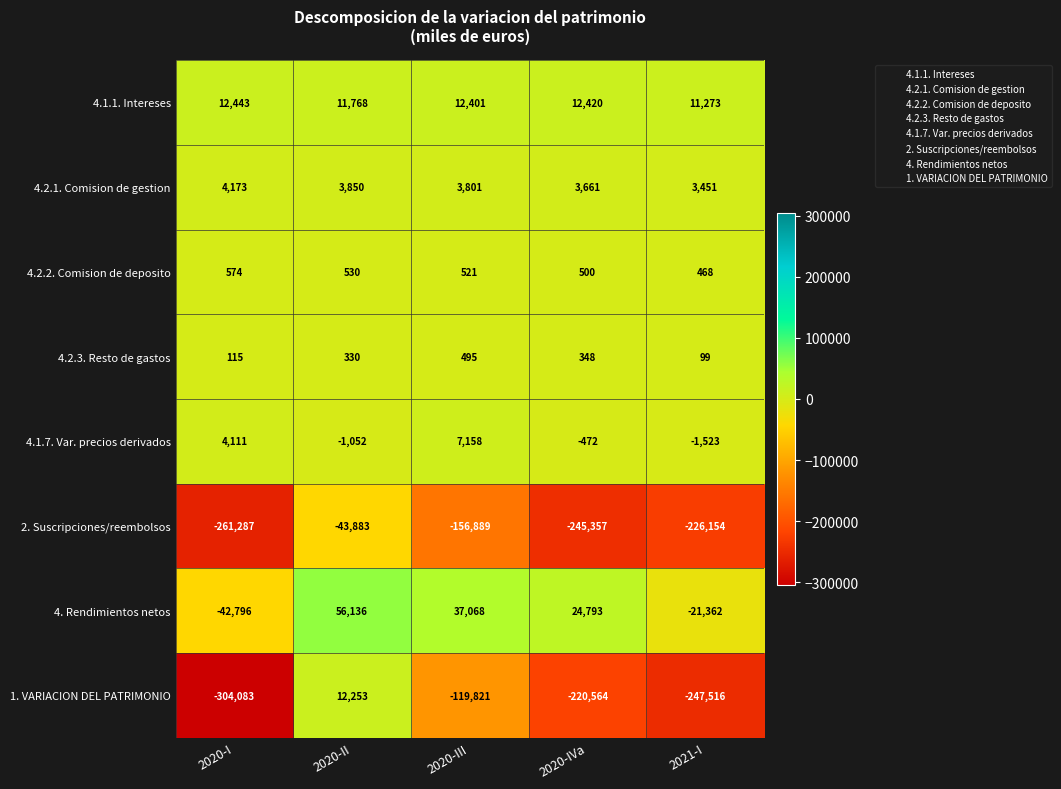

What is the spread (max minus min) of values at 2020-I?

316526